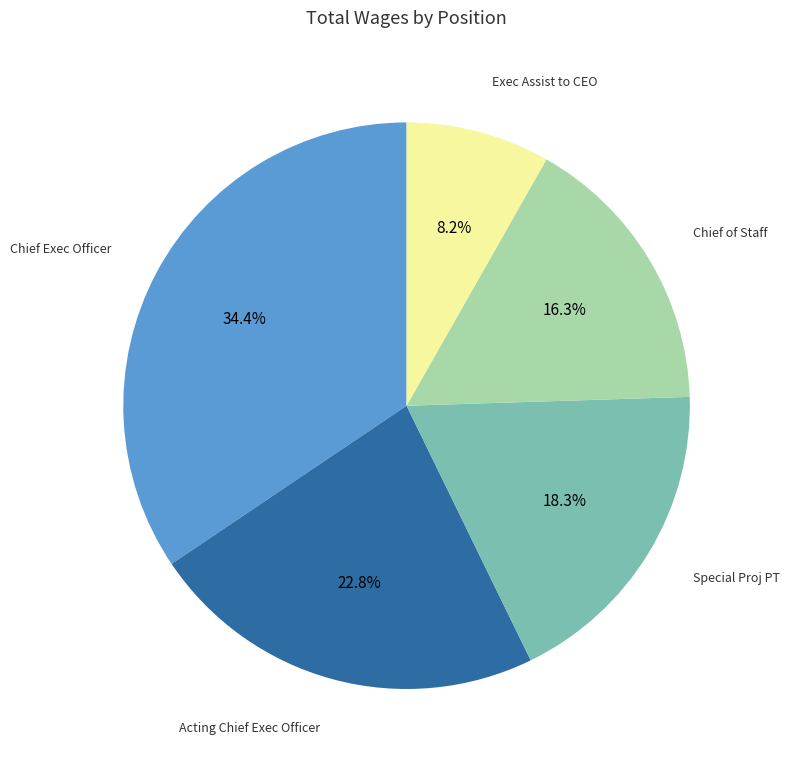

Do Special Proj PT and Exec Assist to CEO together represent more than half of the pie?

No